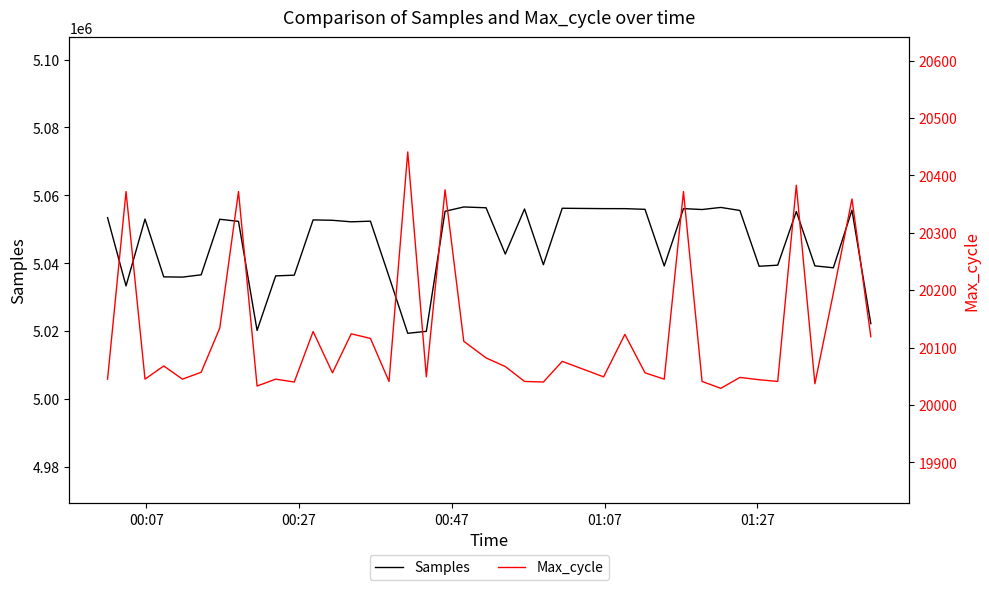

Which series has the widest spread of values?

Samples